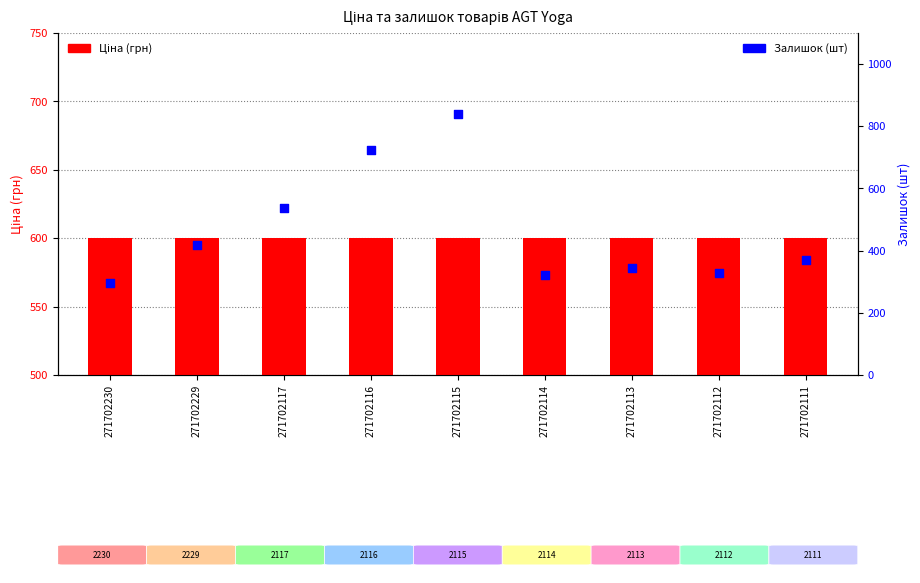

Which series has the largest total across all categories?

Ціна